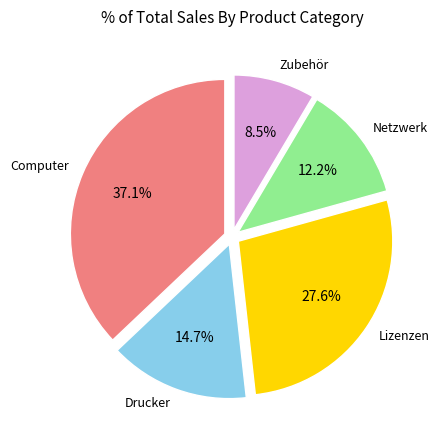

Is there a majority slice in this chart?

No